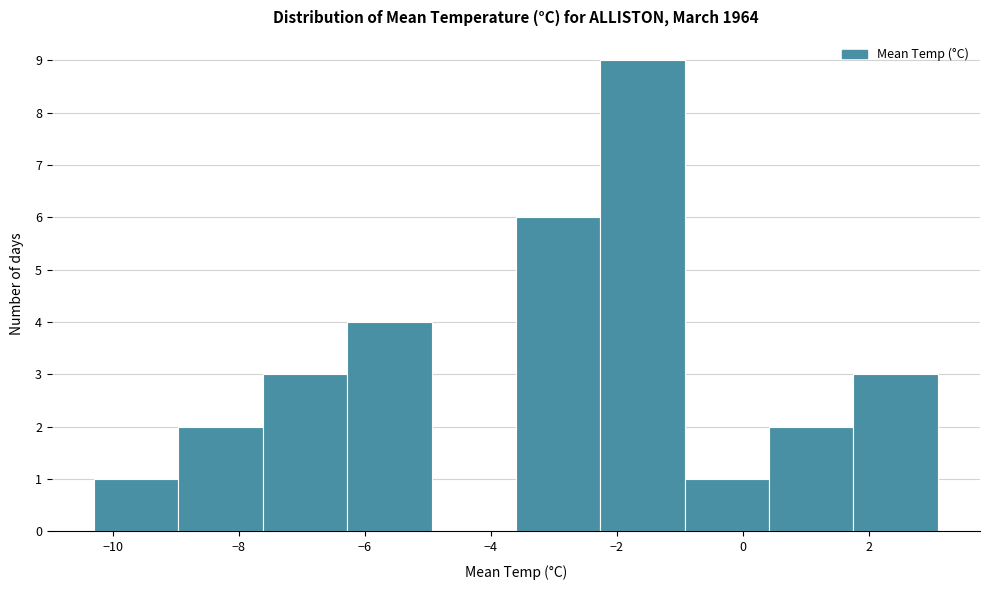

Reading left to right, list every bar in this chart as the range it spans on the x-axis followed by its height. Neither the bar edges nor the heights are printed on the chart, so give them approximately, as read against the axes.

-10.30 to -8.96: 1
-8.96 to -7.62: 2
-7.62 to -6.28: 3
-6.28 to -4.94: 4
-4.94 to -3.60: 0
-3.60 to -2.26: 6
-2.26 to -0.92: 9
-0.92 to 0.42: 1
0.42 to 1.76: 2
1.76 to 3.10: 3